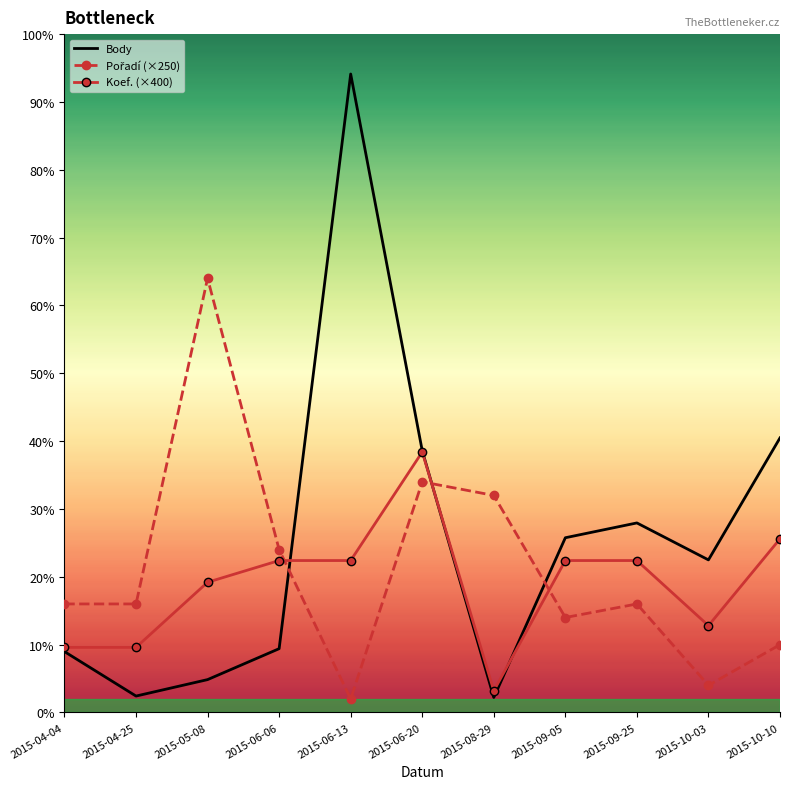

How many intersections are there between Body and Koef. (×400)?

3